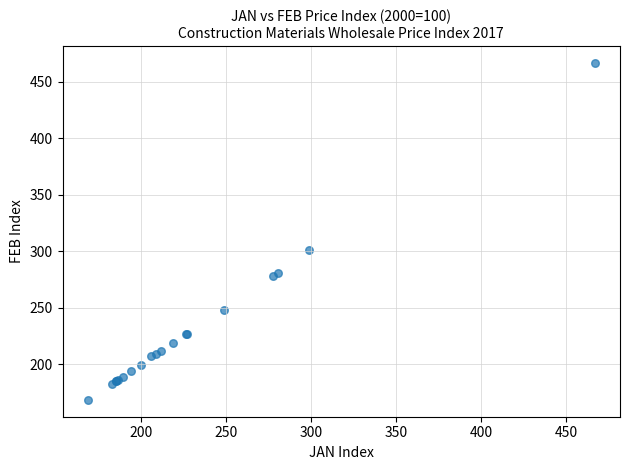

What Y value in the scatter plot is closest to 317?

301.2